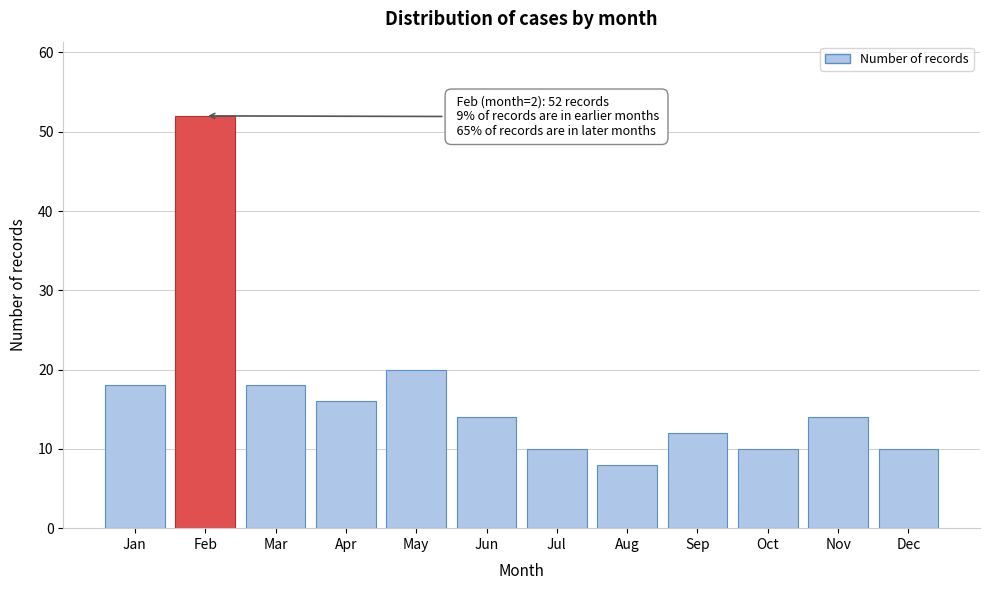

Reading left to right, what are all the values shown in this chart?

18	52	18	16	20	14	10	8	12	10	14	10